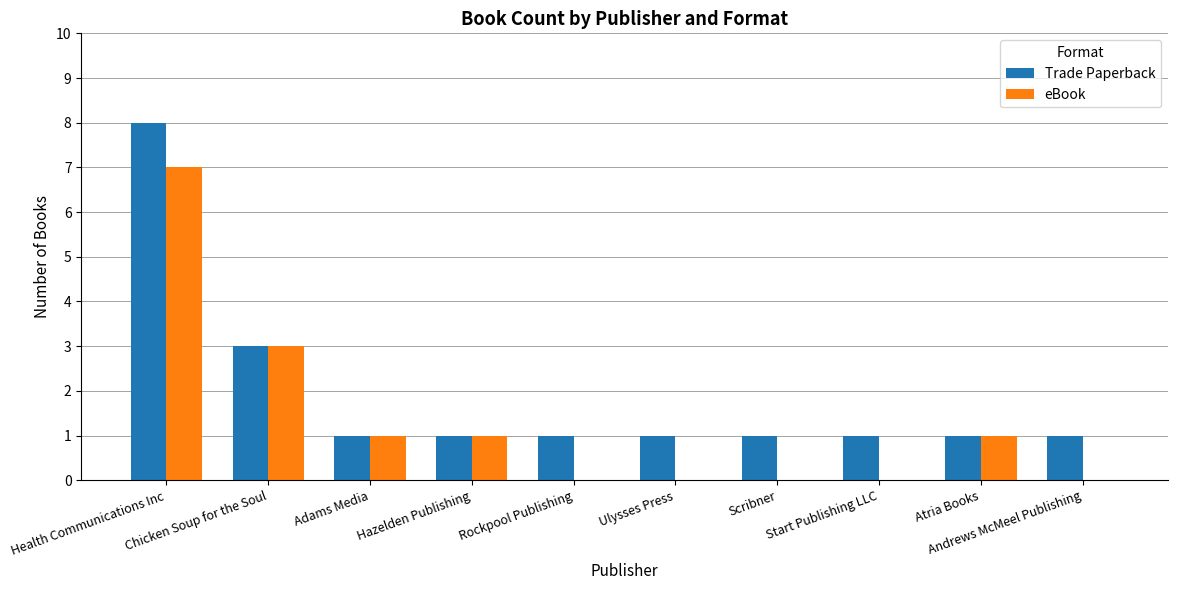

Reading right to left, transcribe all the data shown in this chart.

Trade Paperback: 1	1	1	1	1	1	1	1	3	8
eBook: 0	1	0	0	0	0	1	1	3	7